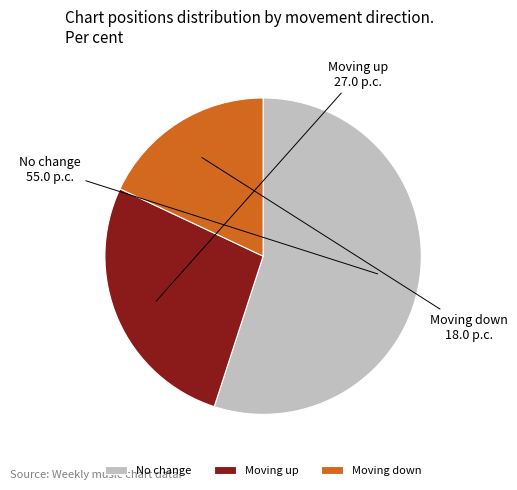

Do Moving down and Moving up together represent more than half of the pie?

No